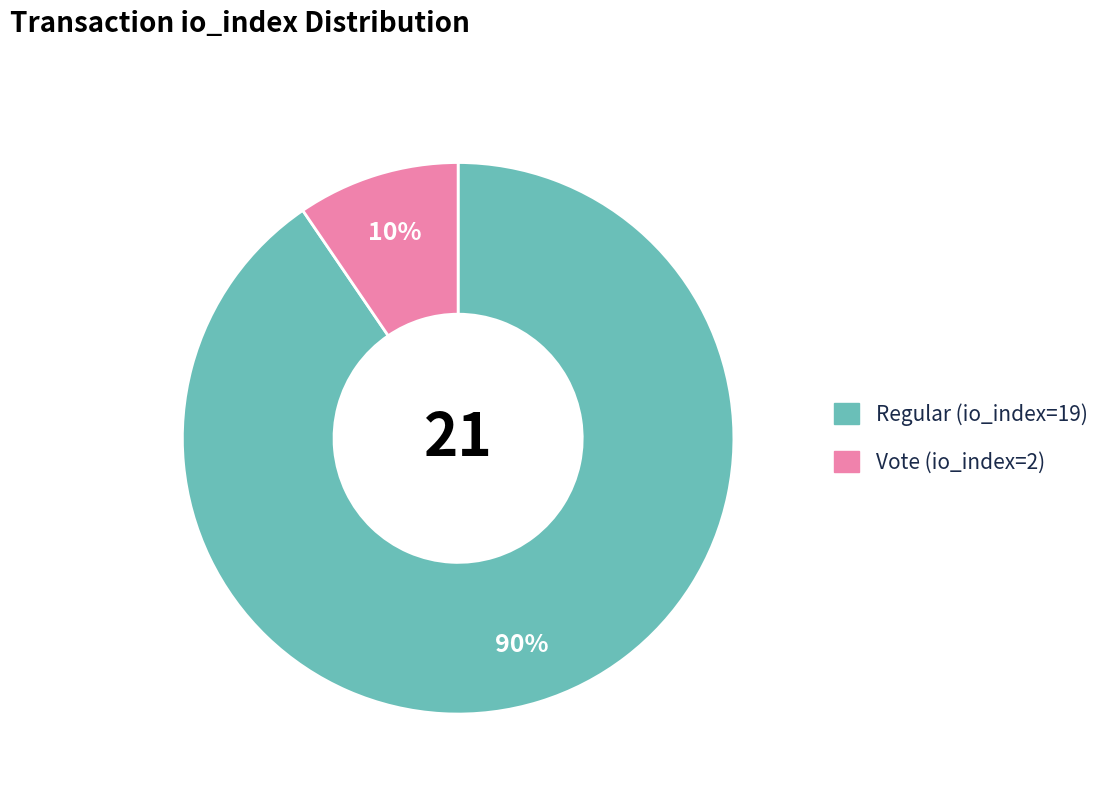

To the nearest percent, what portion does Regular (io_index=19) represent?

90%